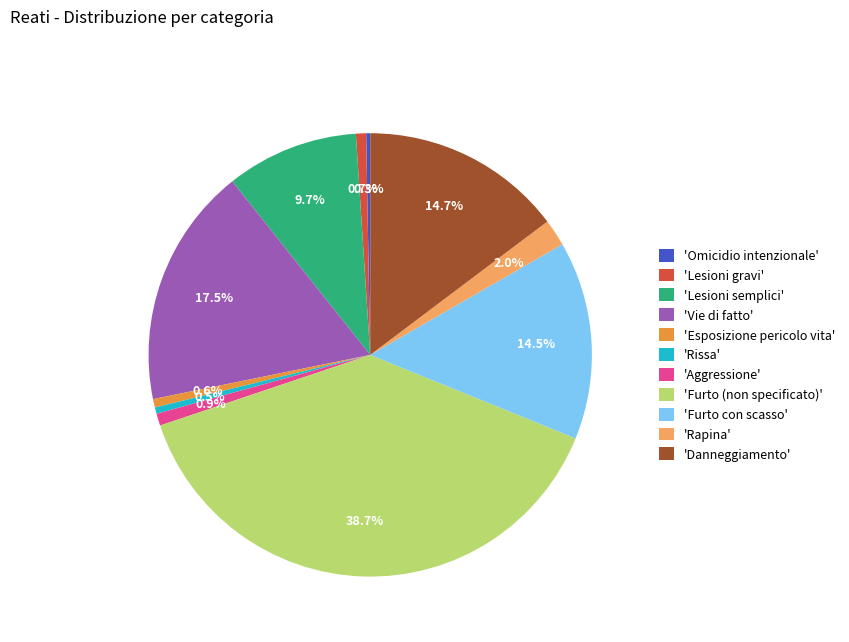

Between 'Omicidio intenzionale' and 'Aggressione', which is larger?

'Aggressione'